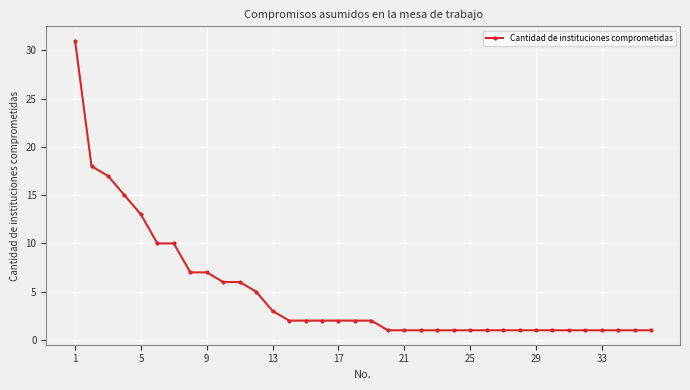

What is the maximum value shown in the chart?

31